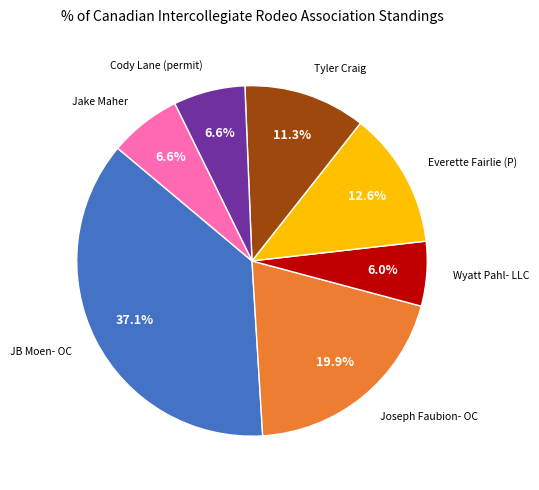

Is there a majority slice in this chart?

No